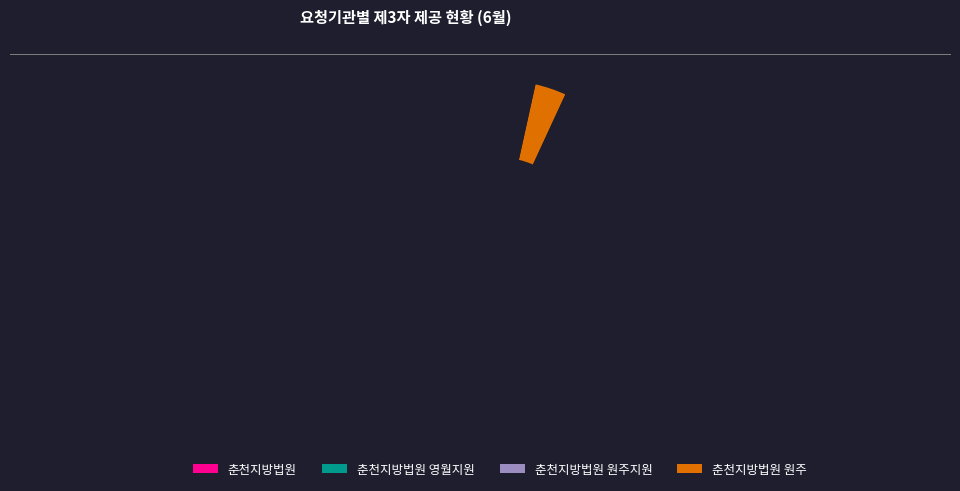

To the nearest percent, what portion does 춘천지방법원 원주지원 represent?

14%